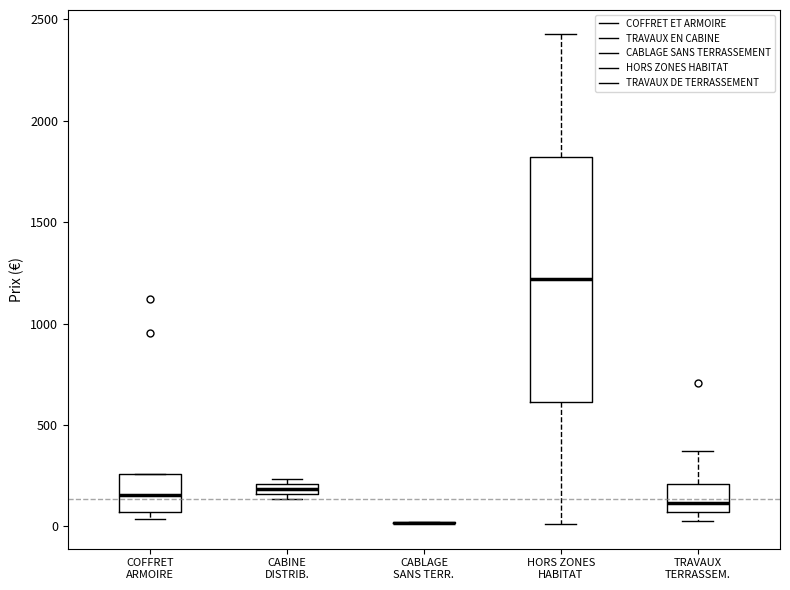

Where is the upper edge of the box for TRAVAUX TERRASSEM. on the y-axis? The values are not printed on the chart, so give them approximately, as read against the axis.

200